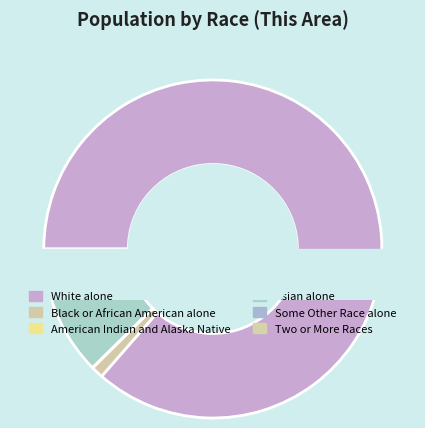

Which slice is the largest?

White alone